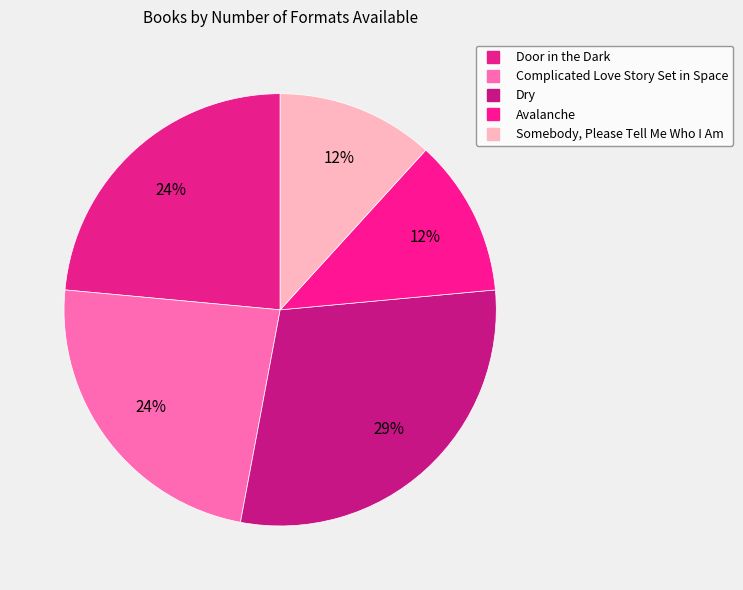

Is there a majority slice in this chart?

No